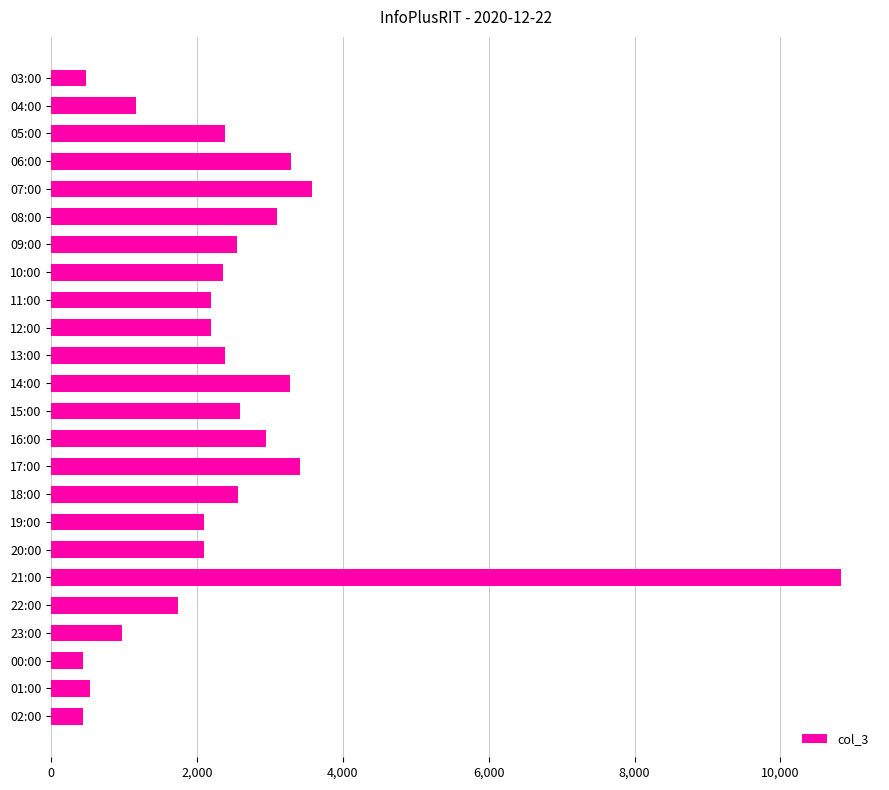

What is the ratio of the value at 07:00 to the value at 05:00?

1.5